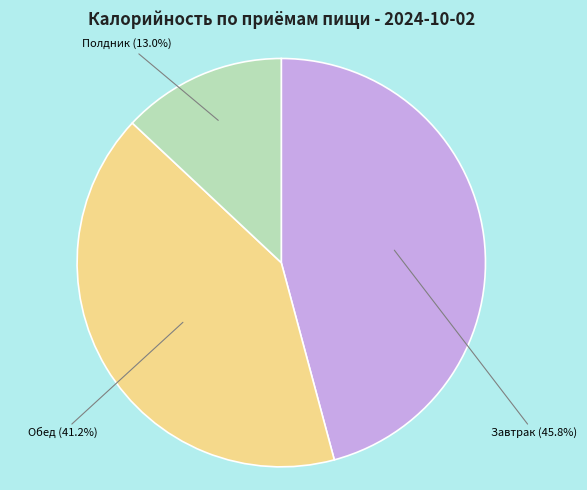

What is the smallest slice in the pie chart?

Полдник